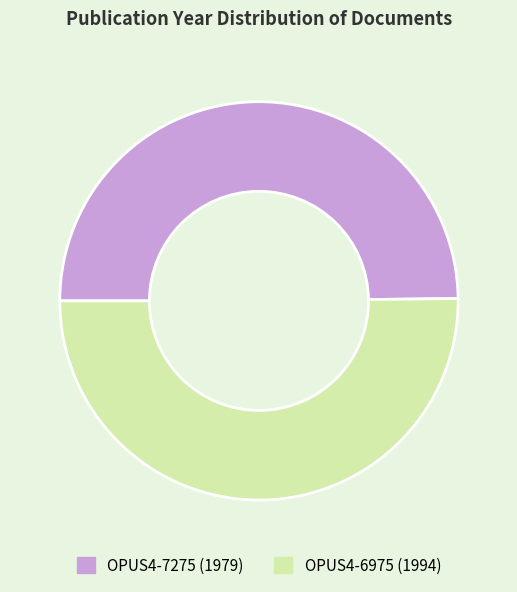

Is it true that OPUS4-6975 is 62% of the pie?

False